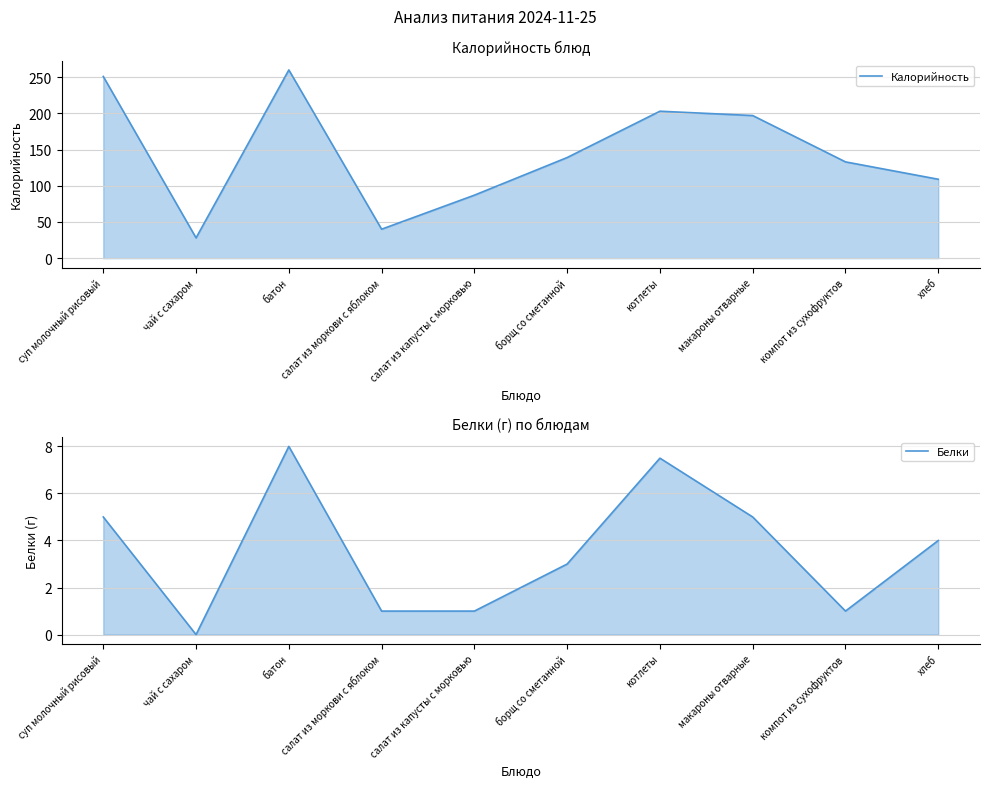

How many data points does each series have?

10